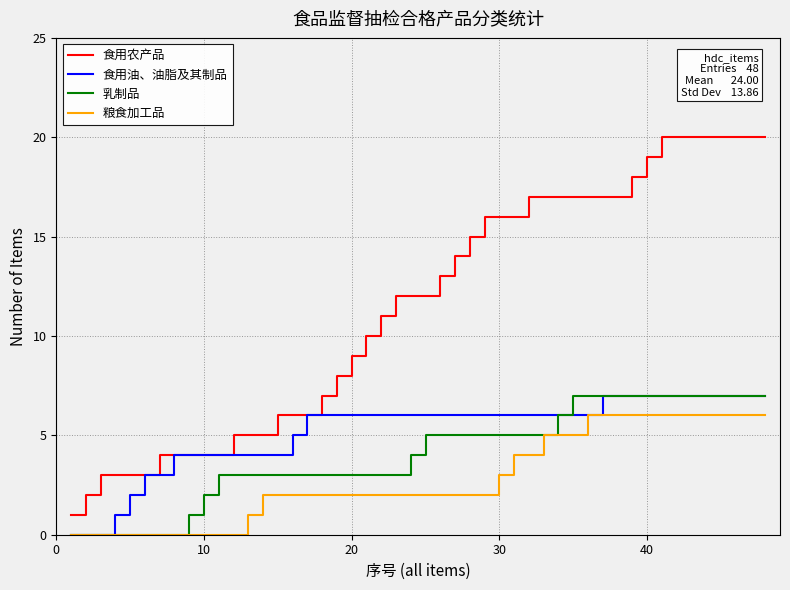

True or false: 乳制品 and 食用农产品 intersect in this chart.

False